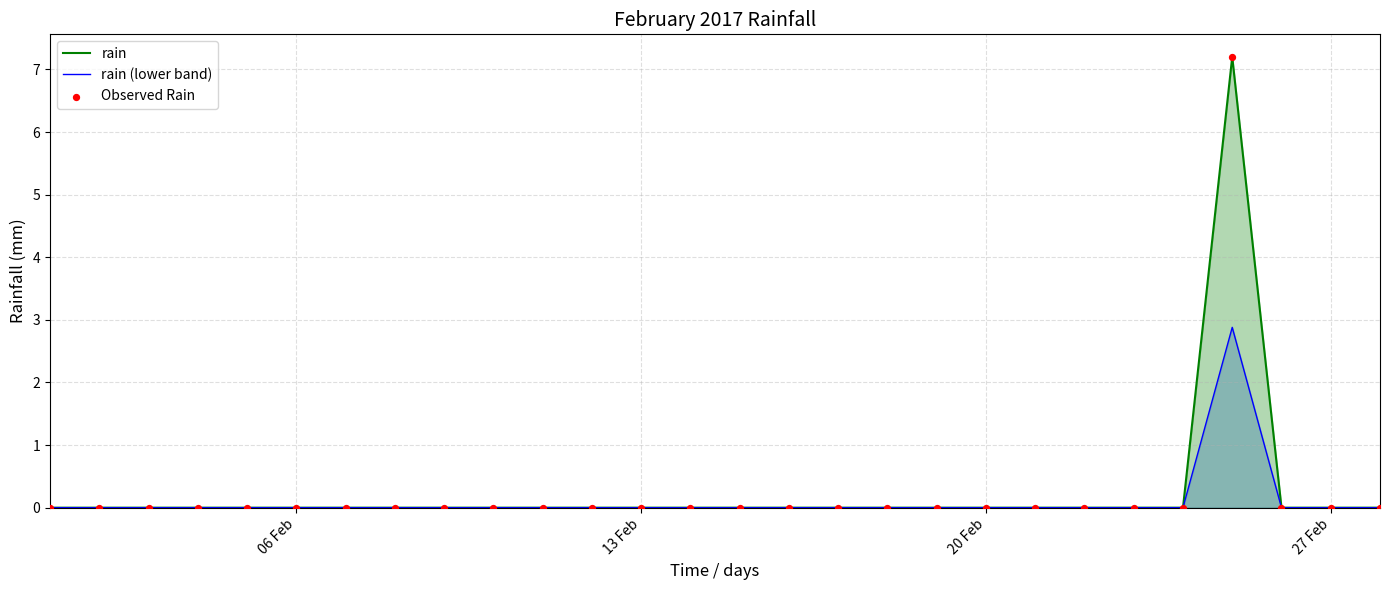

Which series has the largest total across all categories?

rain